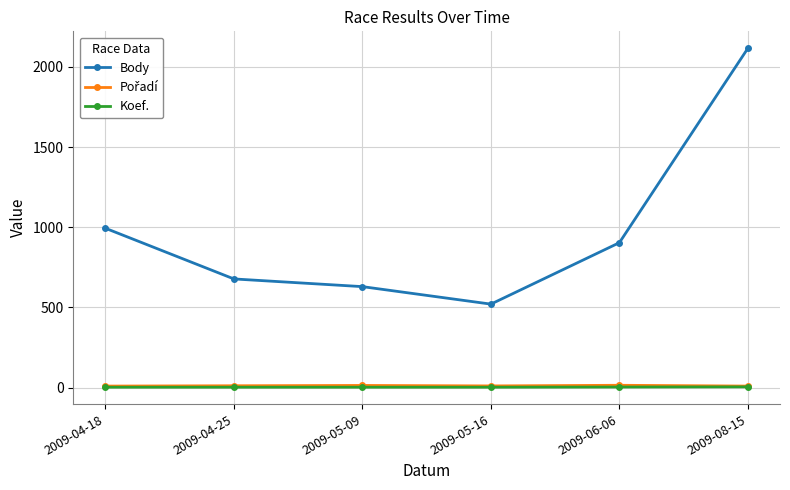

What is the label of the 1st point from the right?

2009-08-15